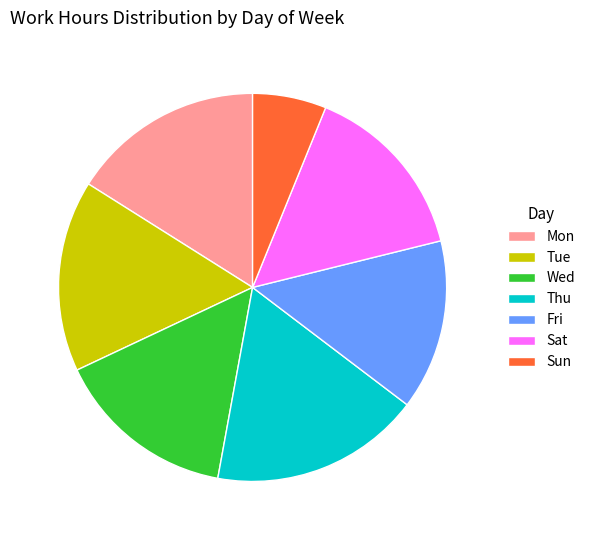

Does Thu represent more than half of the total?

No